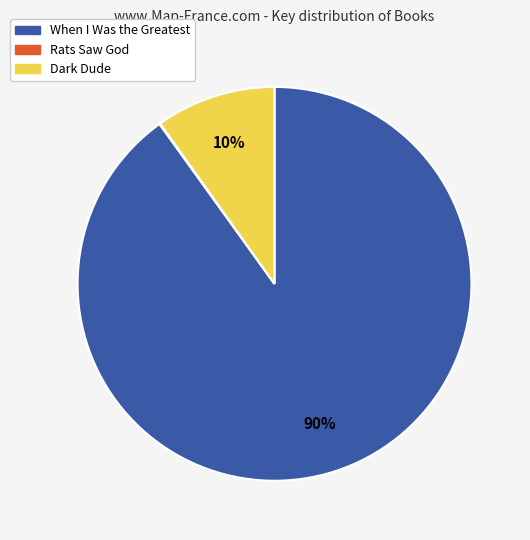

To the nearest percent, what percentage of the pie is When I Was the Greatest?

90%